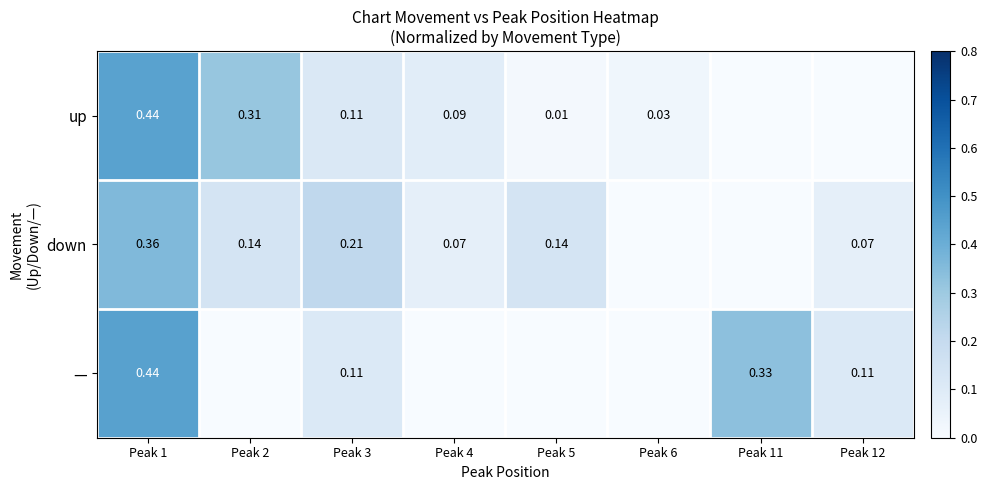

Which series changed the most between Peak 1 and Peak 5?

—